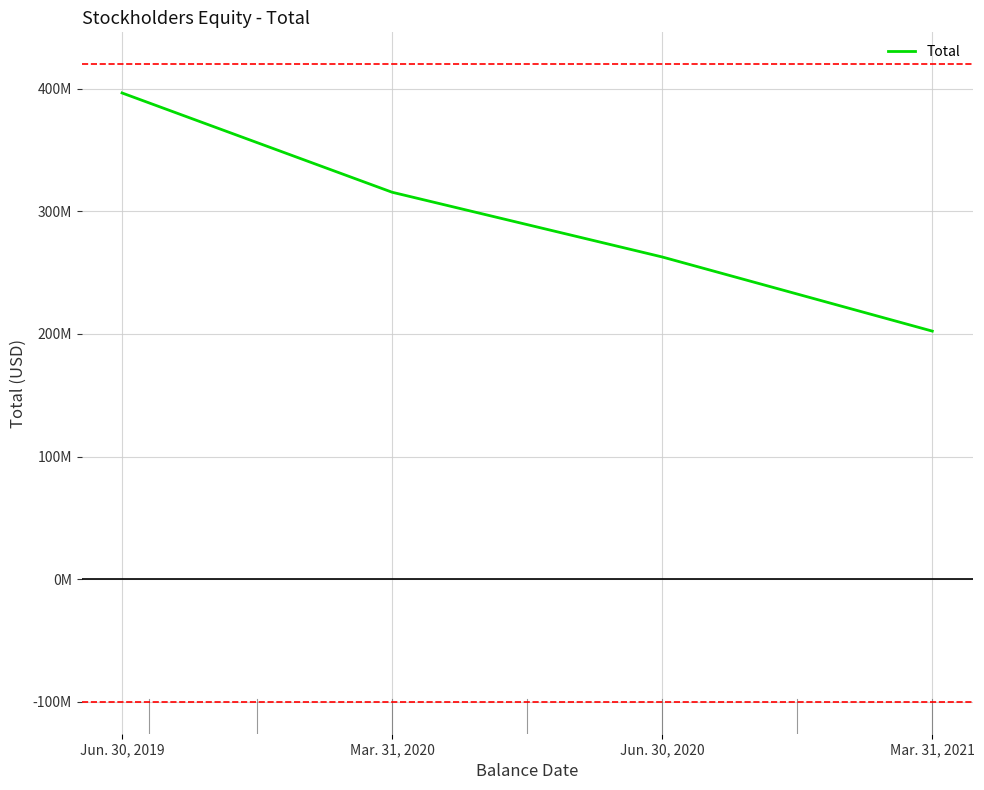

List the labels in order of value, largest first.

Jun. 30, 2019, Mar. 31, 2020, Jun. 30, 2020, Mar. 31, 2021